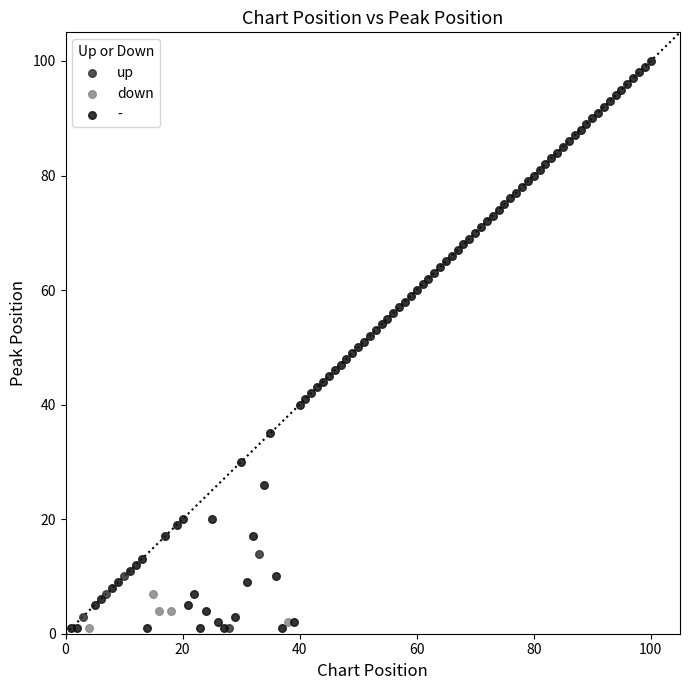

Which series has the widest spread of Y values?

-